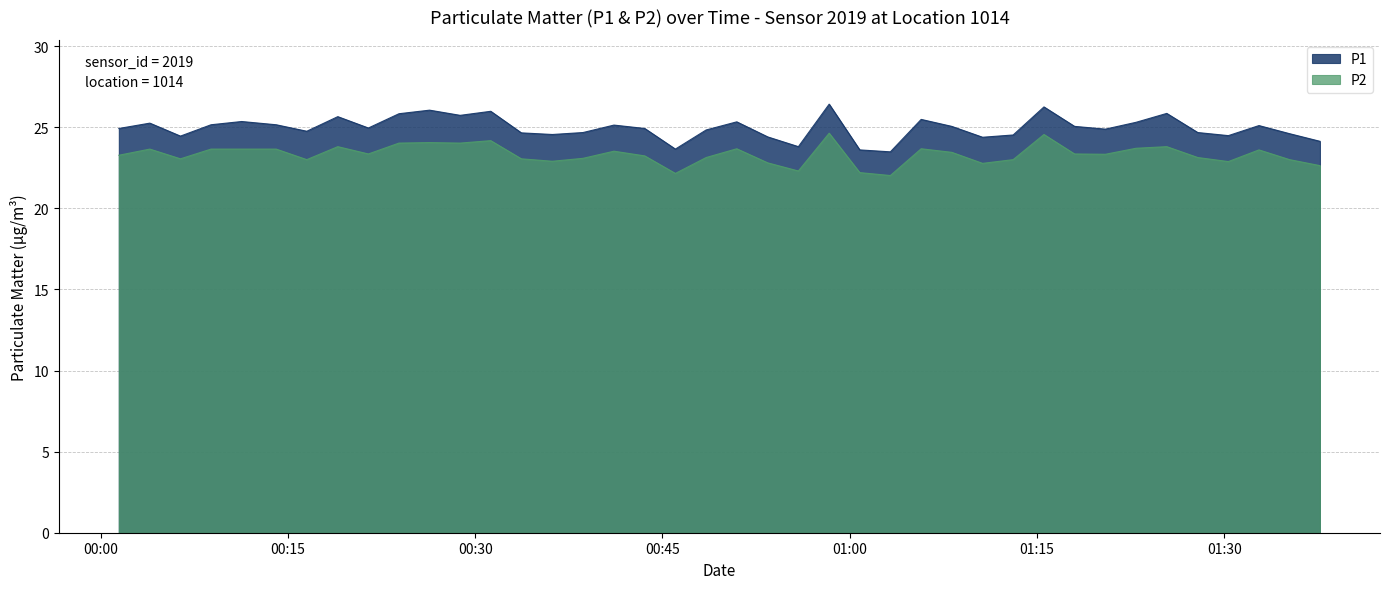

List the series in order of their peak value, highest first.

P1, P2